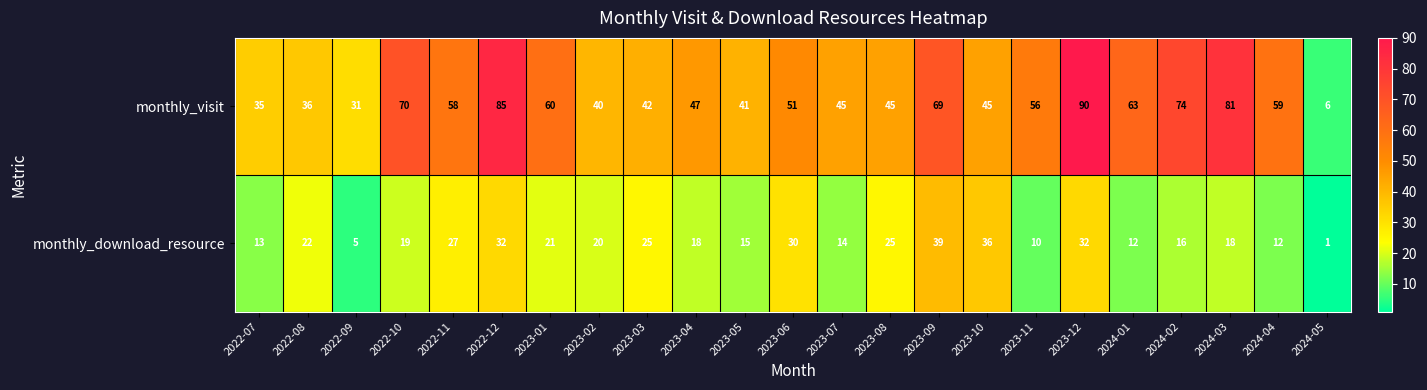

What is the highest value of the monthly_download_resource series?

39